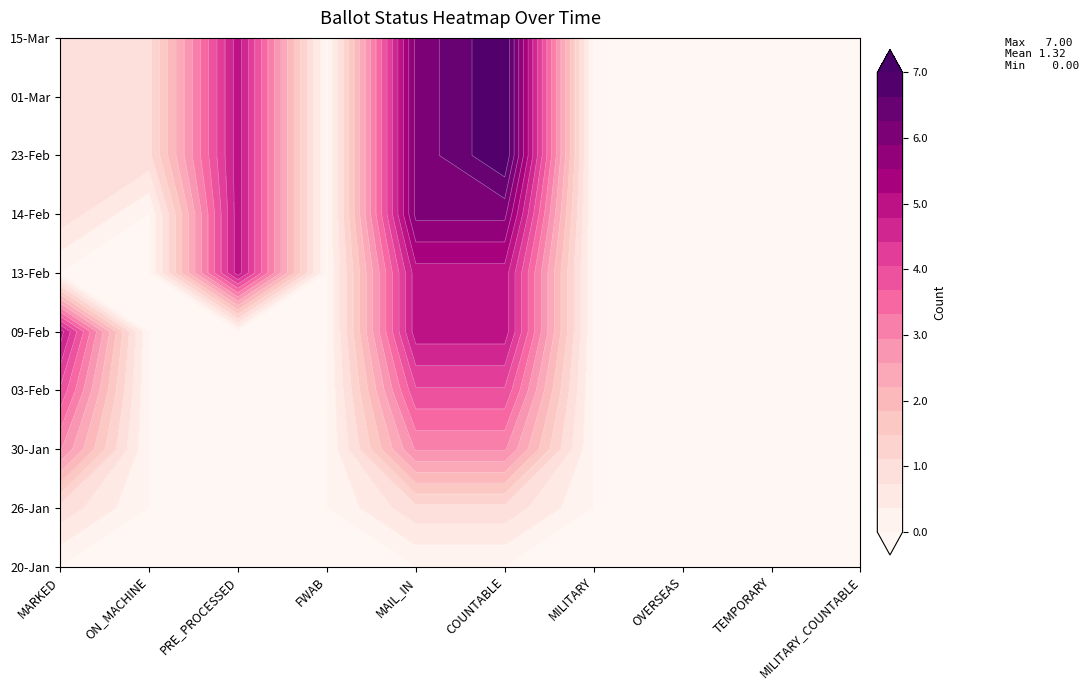

What is the sum of all 13-Feb values?

15